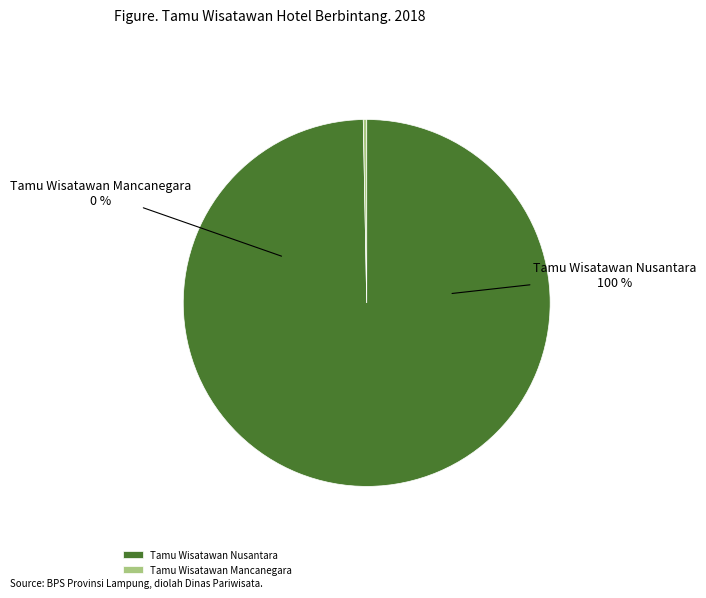

Rank the categories by value from highest to lowest.

Tamu Wisatawan Nusantara, Tamu Wisatawan Mancanegara